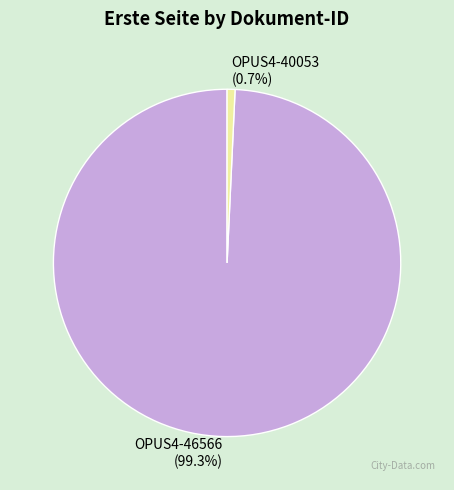

Between OPUS4-46566 and OPUS4-40053, which is larger?

OPUS4-46566